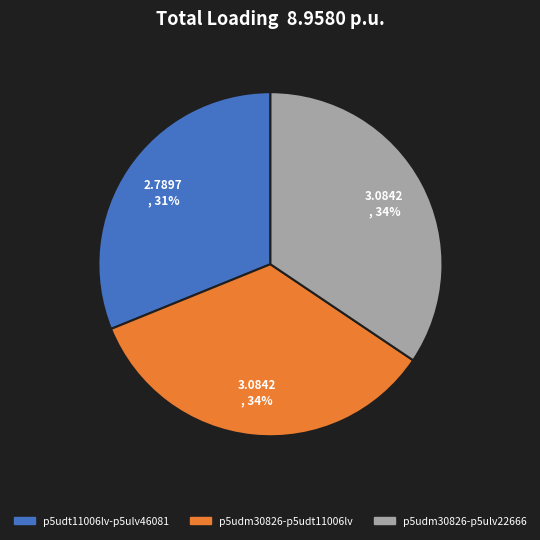

Is there any slice that represents more than half of the pie?

No